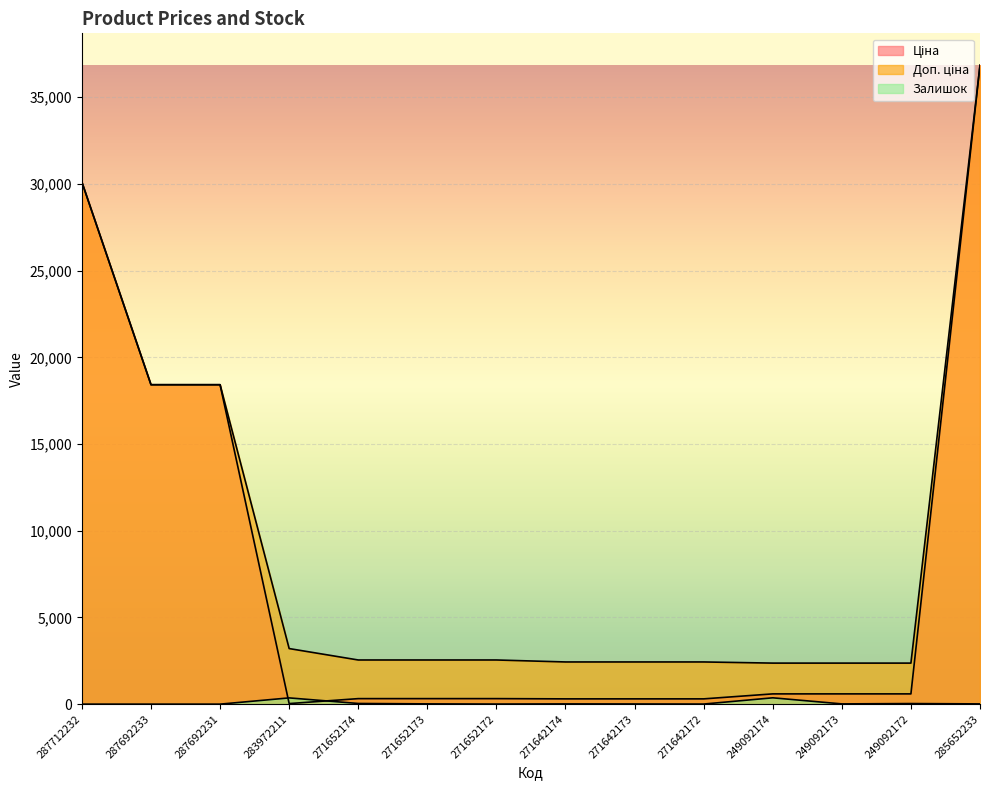

At which category does the chart reach its peak across all series?

285652233